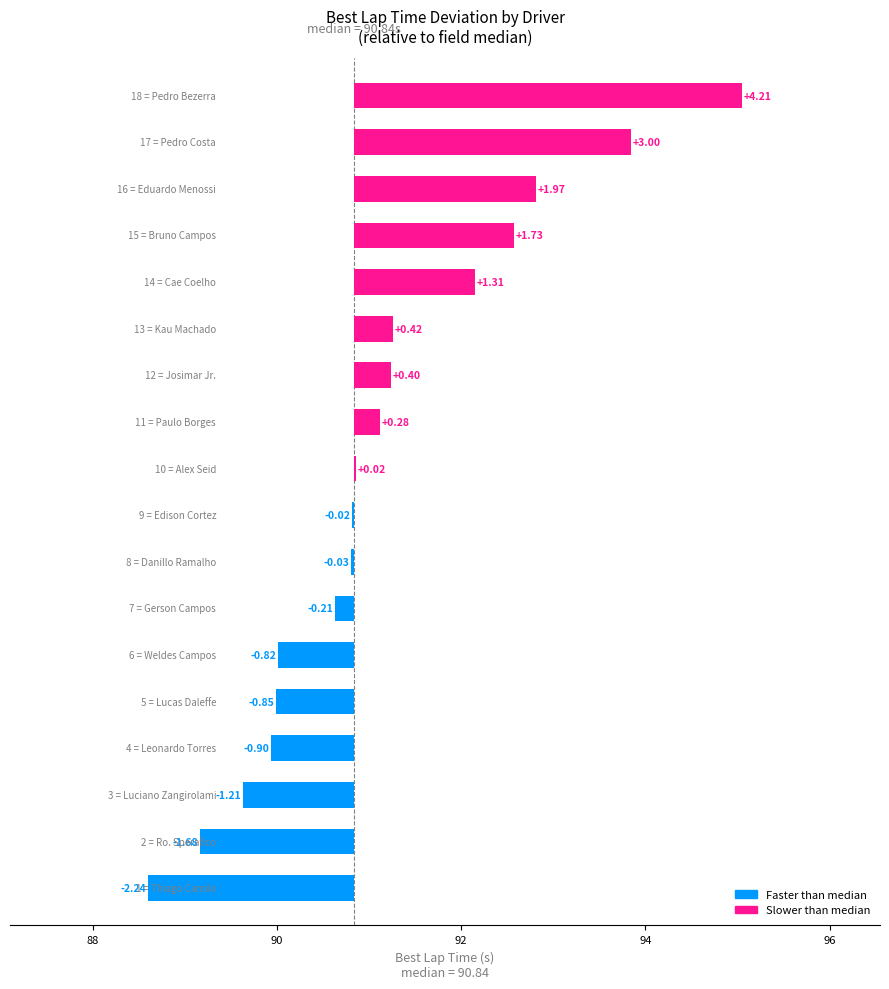

How many categories are shown in the chart?

18